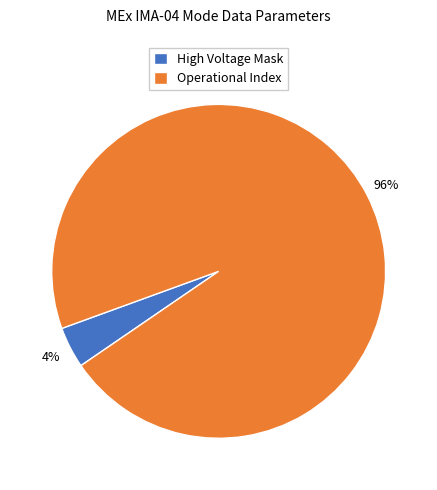

Rank the categories by value from highest to lowest.

Operational Index, High Voltage Mask